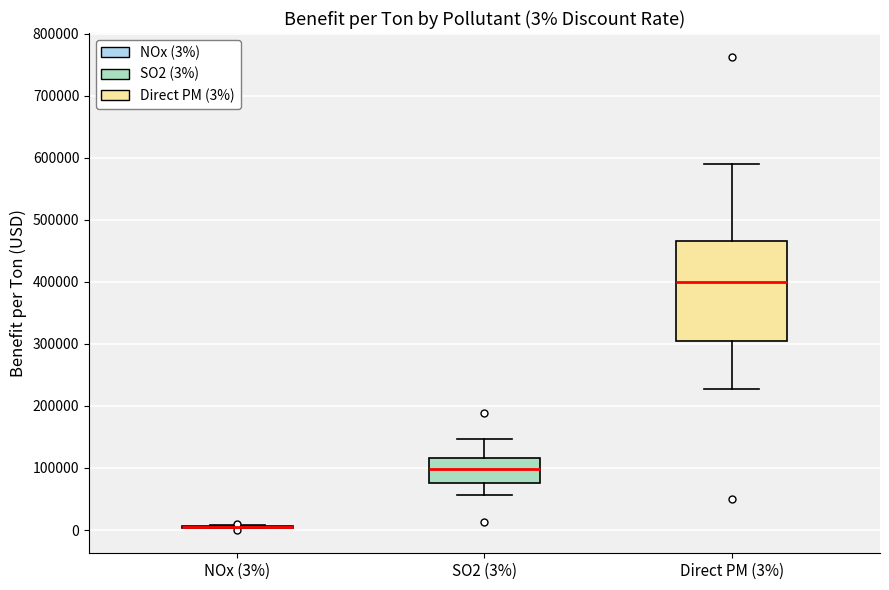

Comparing the boxes themselves (not the whiskers), which one is the tallest?

Direct PM (3%)